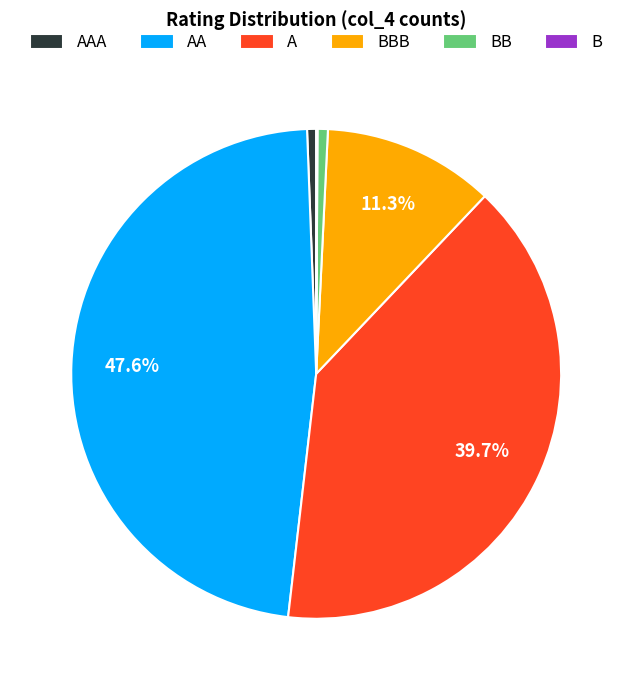

Does any single category account for the majority?

No